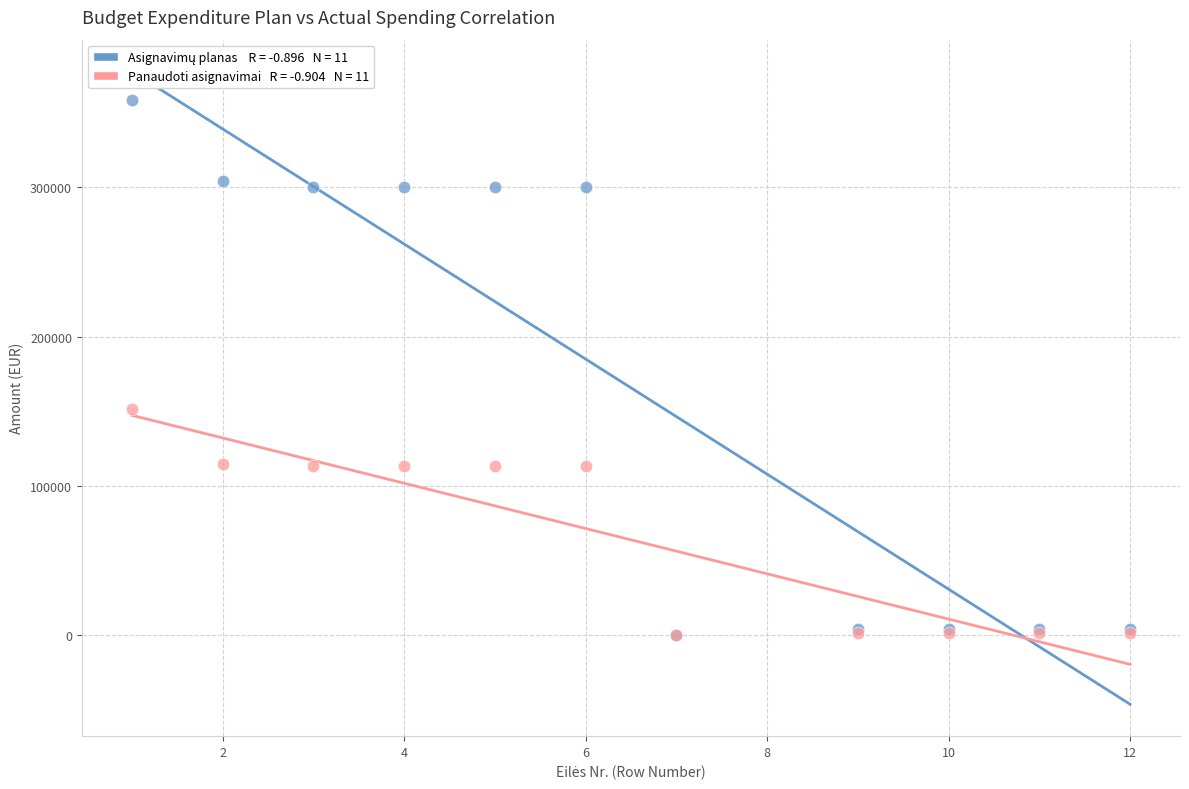

Across all series, what Y value is closest to 179350?

151342.9